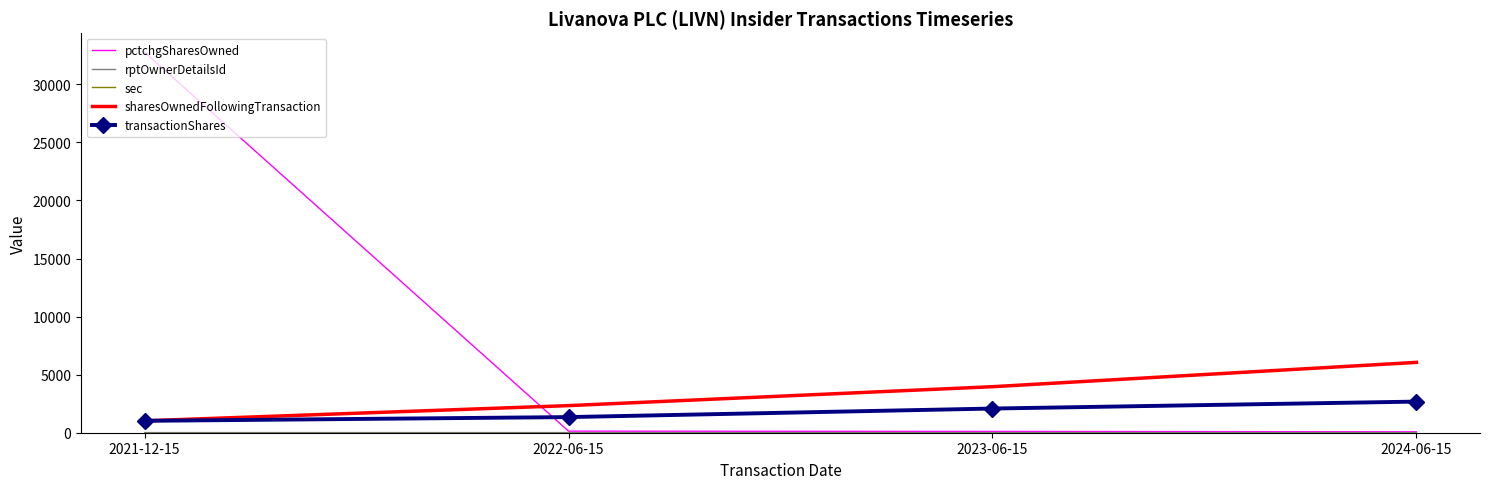

What is the sum of the pctchgSharesOwned values at 2022-06-15 and 2024-06-15?

215